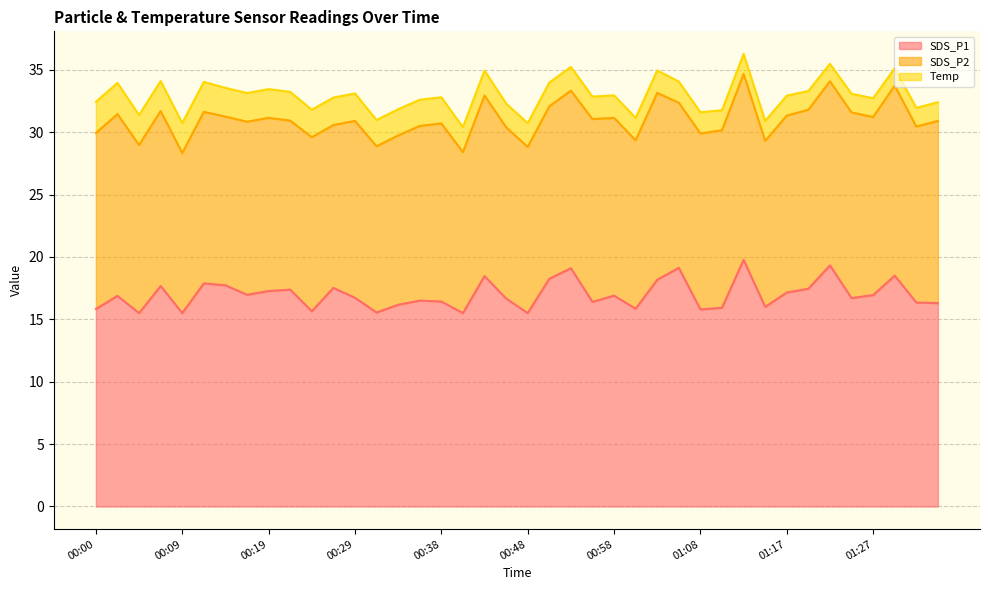

What is the minimum value shown in the chart?

1.4